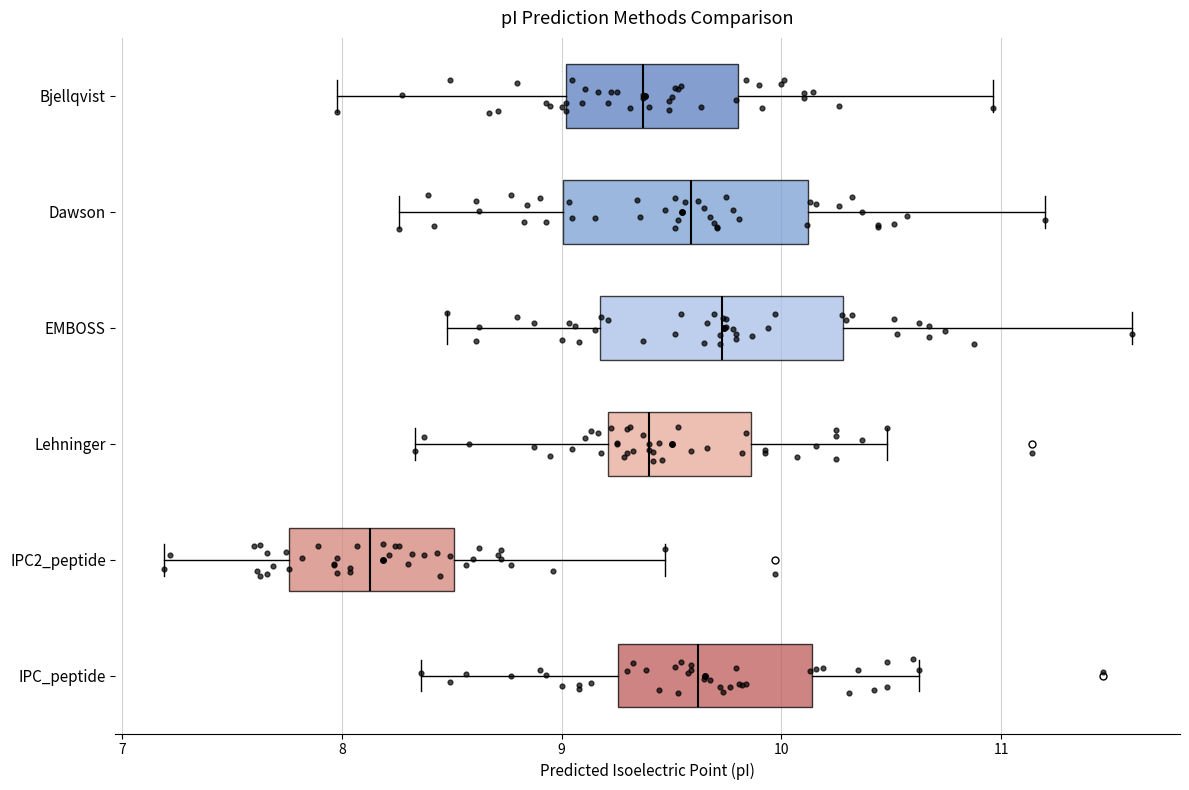

Where does the left whisker of the box for Bjellqvist end on the x-axis? The values are not printed on the chart, so give them approximately, as read against the axis.

8.0